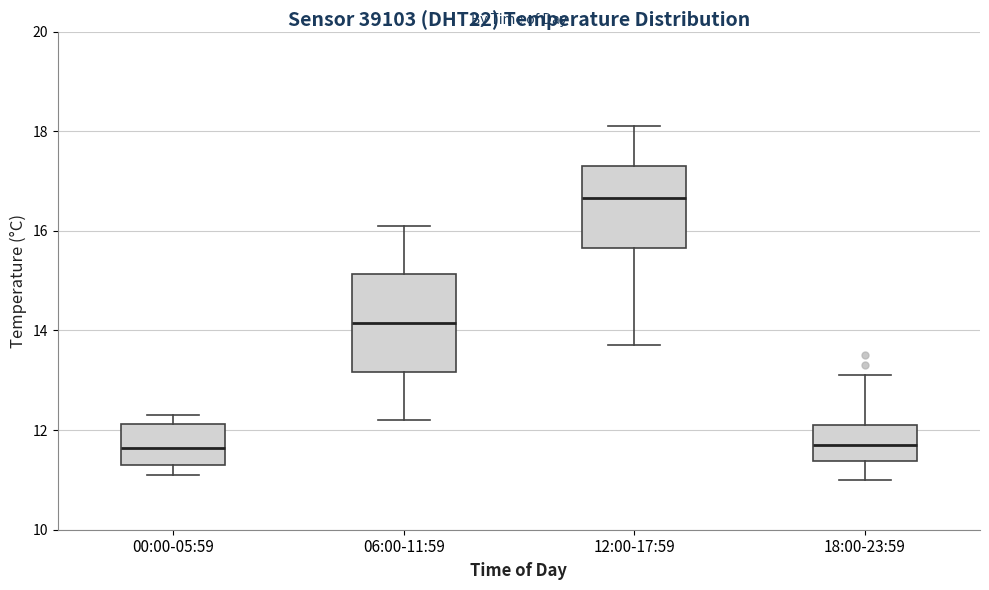

Comparing the boxes themselves (not the whiskers), which one is the tallest?

06:00-11:59